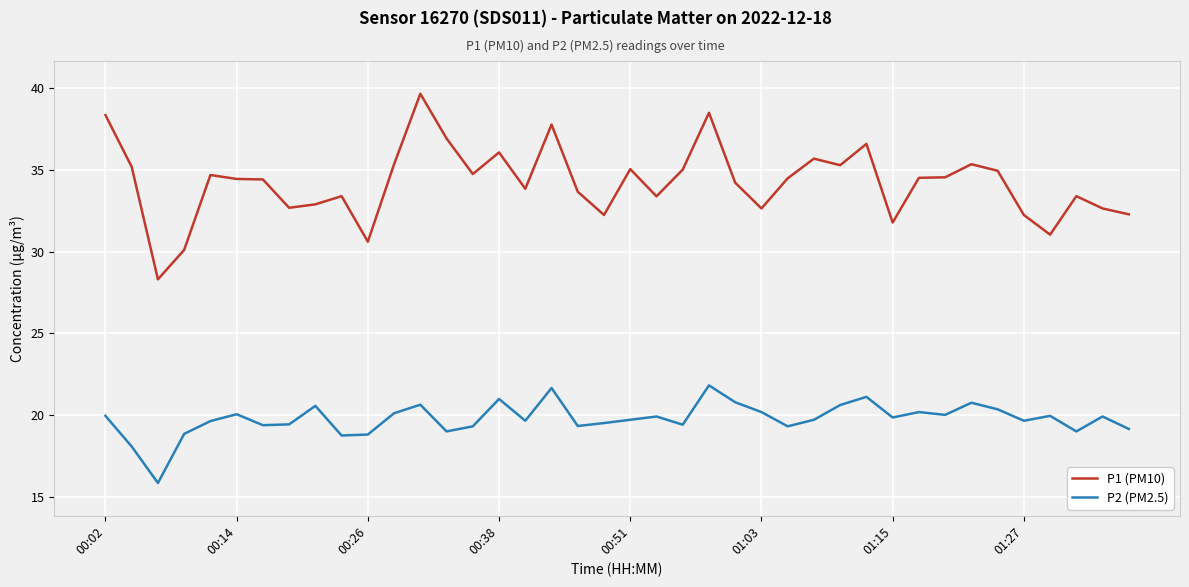

True or false: P1 (PM10) and P2 (PM2.5) intersect in this chart.

False